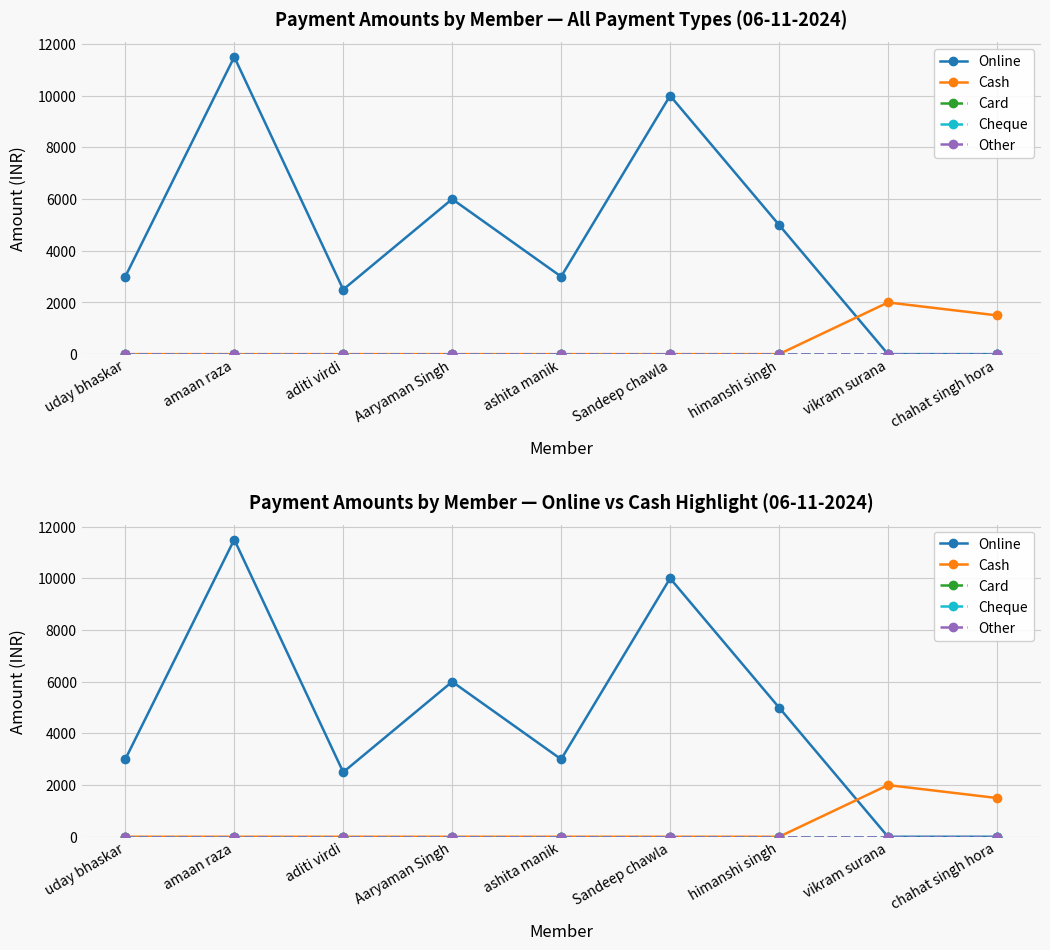

Does the chart display data point markers on the line(s)?

Yes